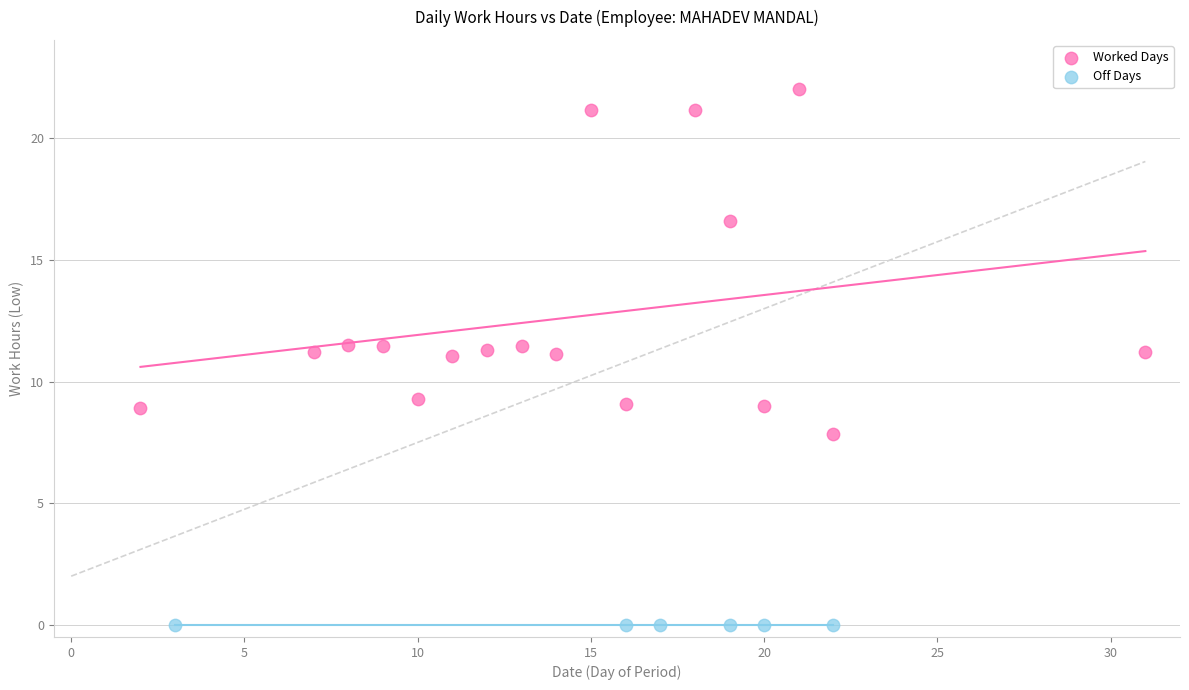

What are all the series names shown in the legend?

Worked Days, Off Days